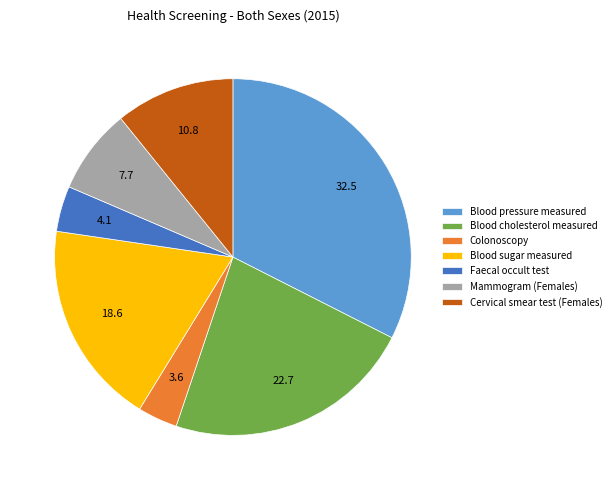

Which has a higher value, Blood cholesterol measured or Blood sugar measured?

Blood cholesterol measured